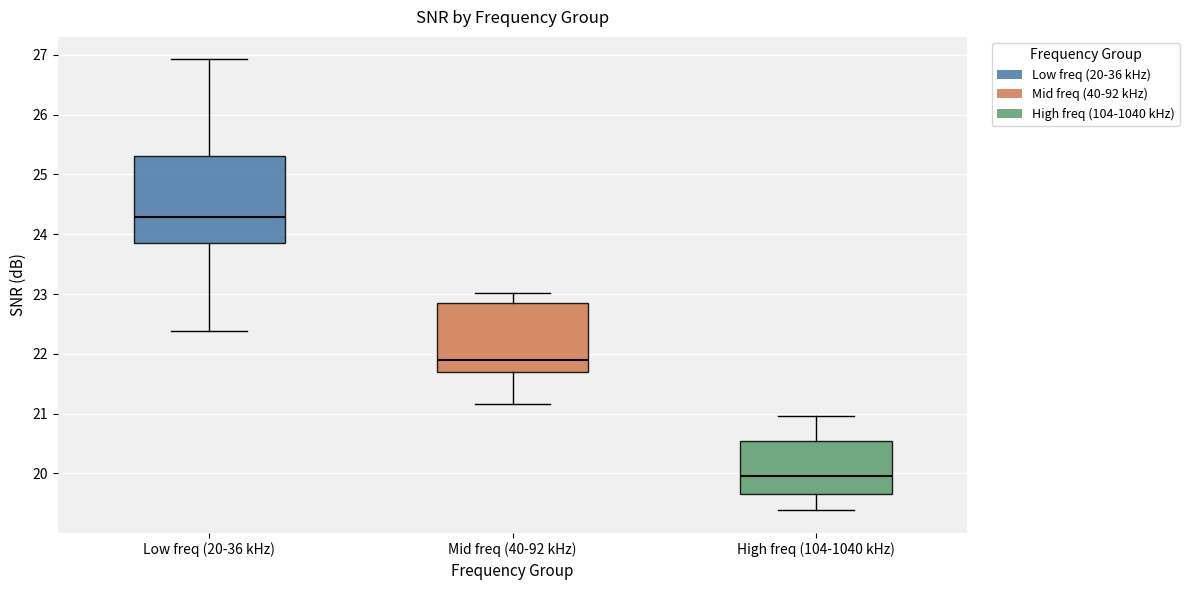

Reading left to right, read every box against the y-axis: the position of its median line, the range the box covers, and the ends of its whiskers. The values are not printed on the chart, so give them approximately, as read against the axis.

Low freq (20-36 kHz): median 24.3, box 23.9 to 25.3, whiskers 22.4 to 26.9
Mid freq (40-92 kHz): median 21.9, box 21.7 to 22.9, whiskers 21.2 to 23.0
High freq (104-1040 kHz): median 19.9, box 19.7 to 20.5, whiskers 19.4 to 21.0